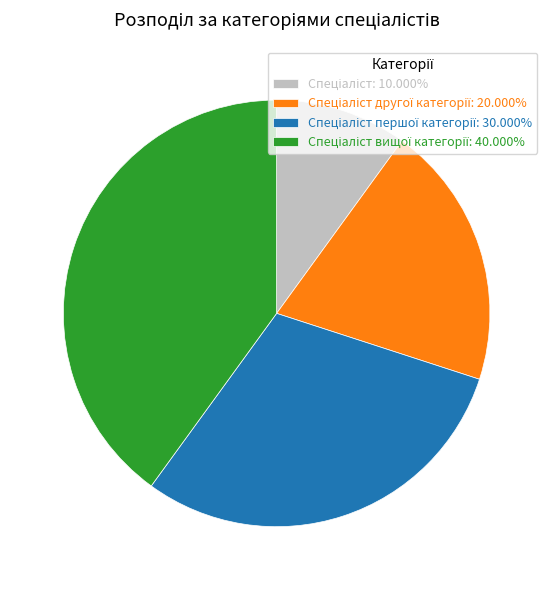

Does any single category account for the majority?

No